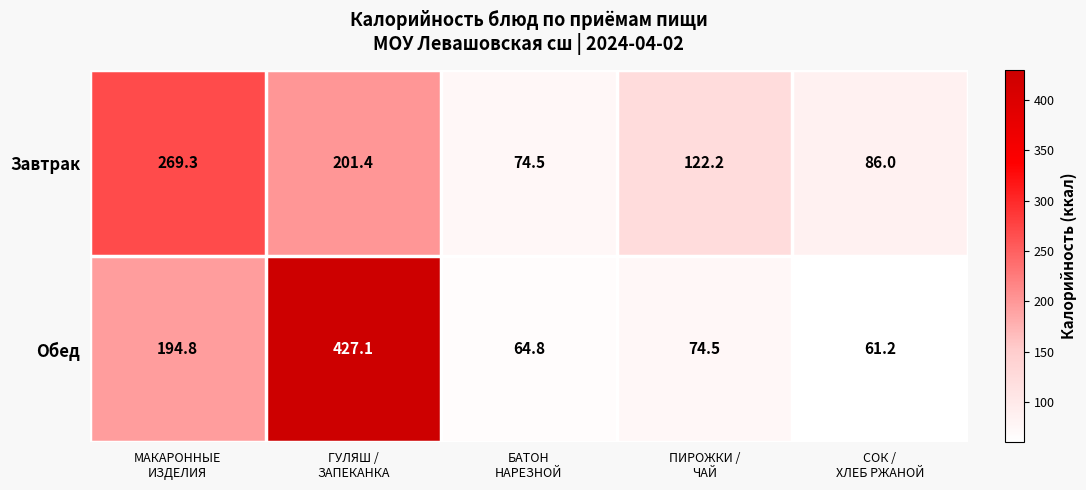

Which has a higher value, БАТОН
НАРЕЗНОЙ or МАКАРОННЫЕ
ИЗДЕЛИЯ?

МАКАРОННЫЕ
ИЗДЕЛИЯ